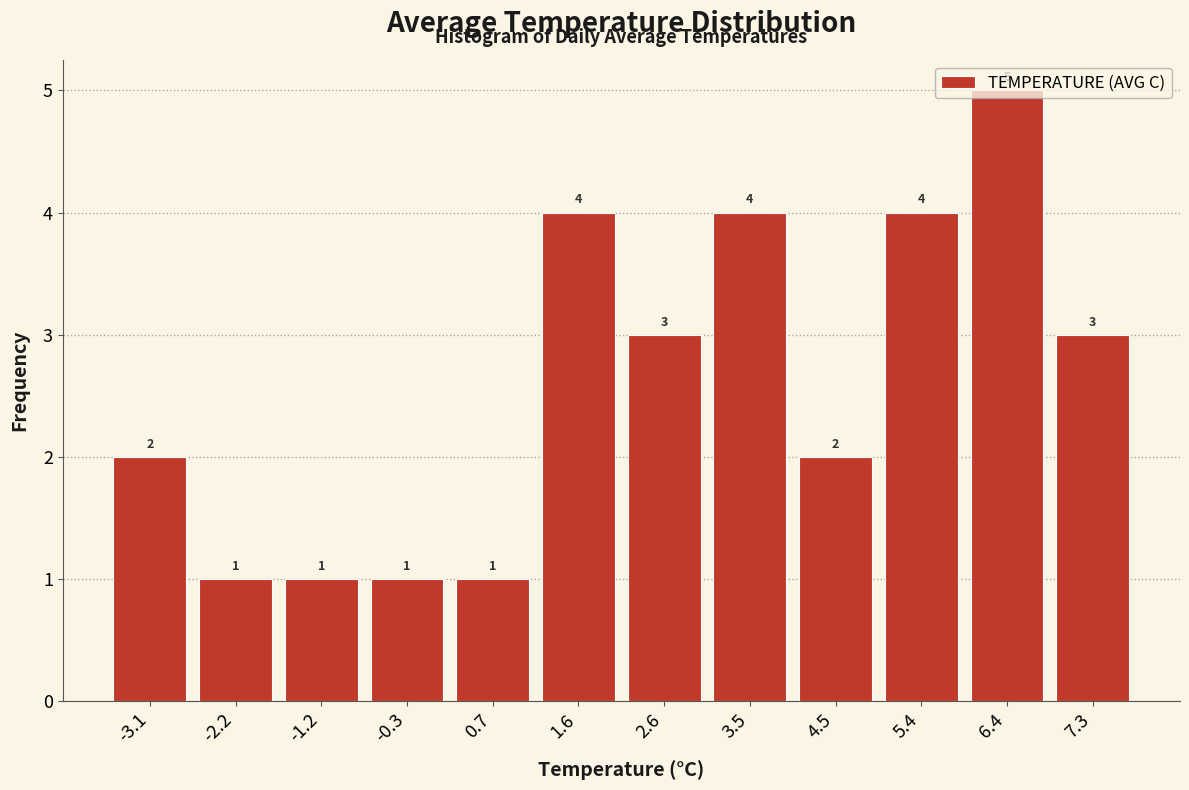

How tall is the bar that spans 1.15 to 2.10 on the x-axis? The bar edges are not printed on the chart, so give them approximately, as read against the axis.

4